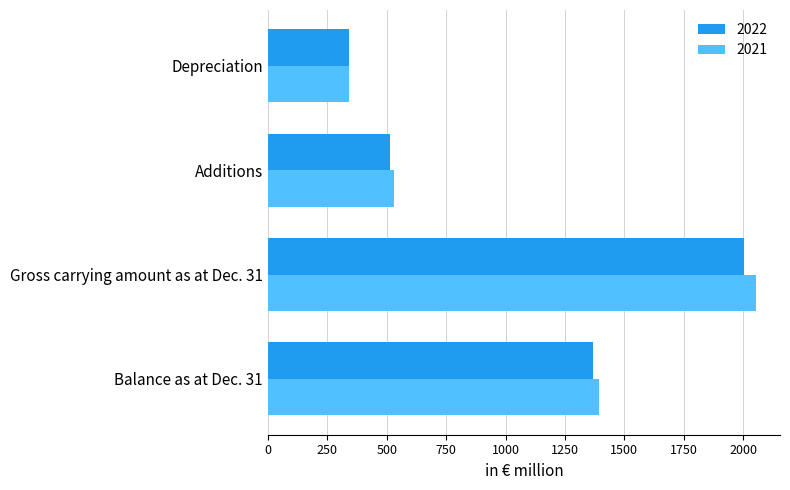

At which label does 2022 reach its peak?

Gross carrying amount as at Dec. 31